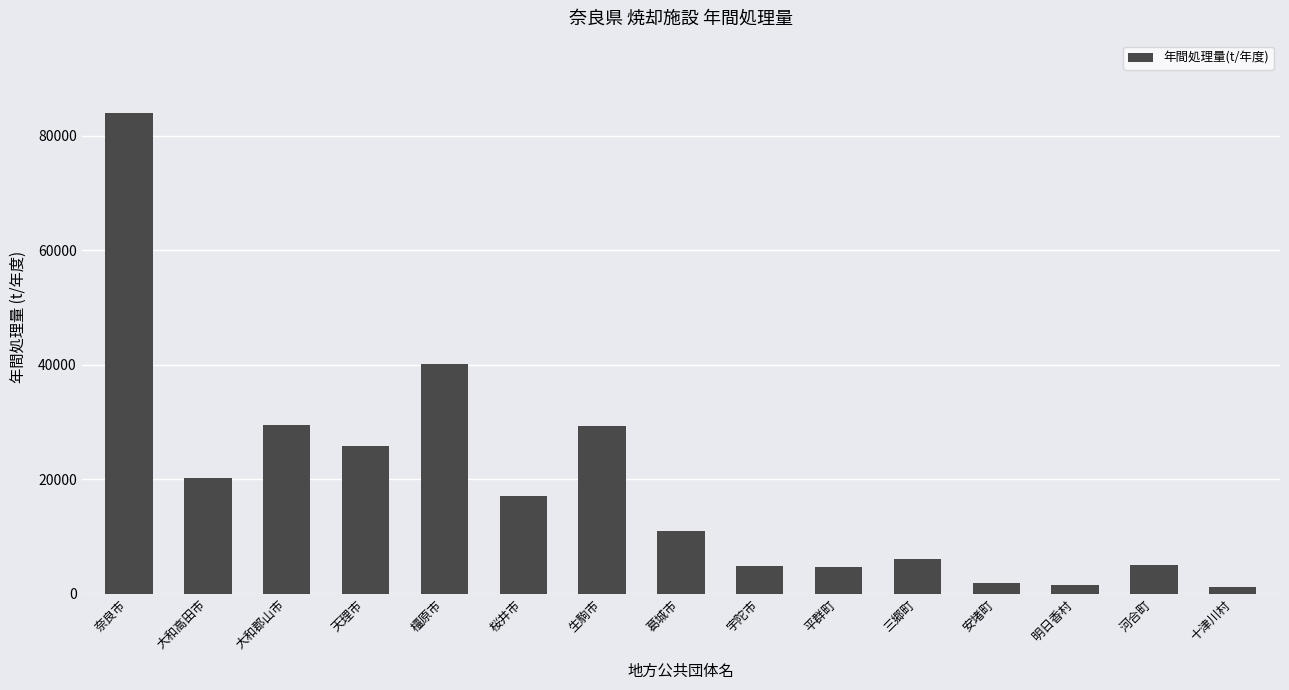

Which label corresponds to the largest value in the chart?

奈良市